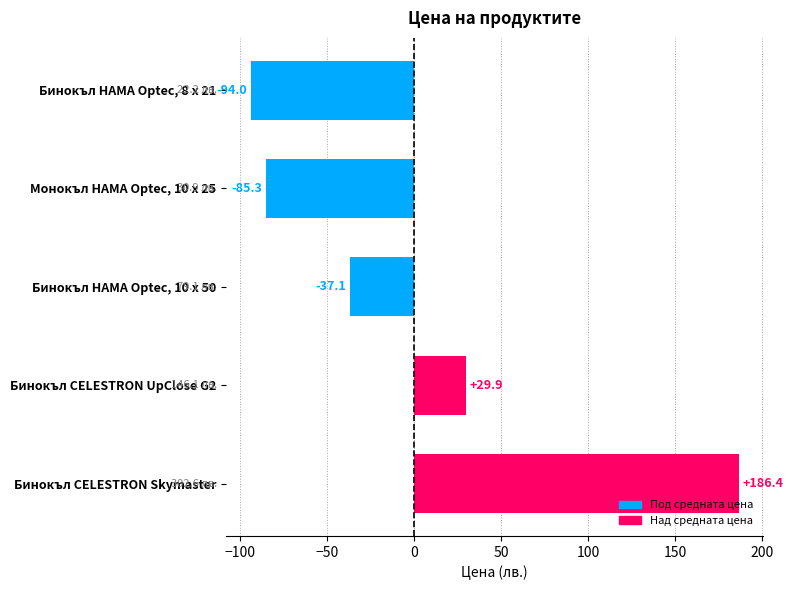

Rank the categories by value from highest to lowest.

Бинокъл CELESTRON Skymaster, Бинокъл CELESTRON UpClose G2, Бинокъл HAMA Optec, 10 x 50, Монокъл HAMA Optec, 10 x 25, Бинокъл HAMA Optec, 8 x 21